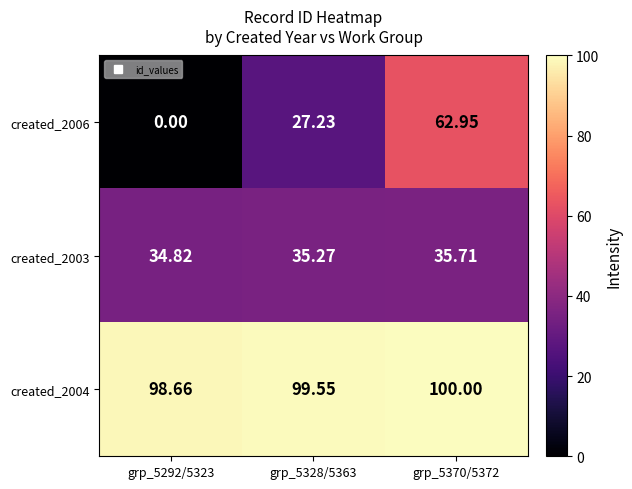

Reading left to right, list all the values displayed in this chart.

created_2006: grp_5292/5323=0.0	grp_5328/5363=27.2	grp_5370/5372=63.0
created_2003: grp_5292/5323=34.8	grp_5328/5363=35.3	grp_5370/5372=35.7
created_2004: grp_5292/5323=98.7	grp_5328/5363=99.5	grp_5370/5372=100.0